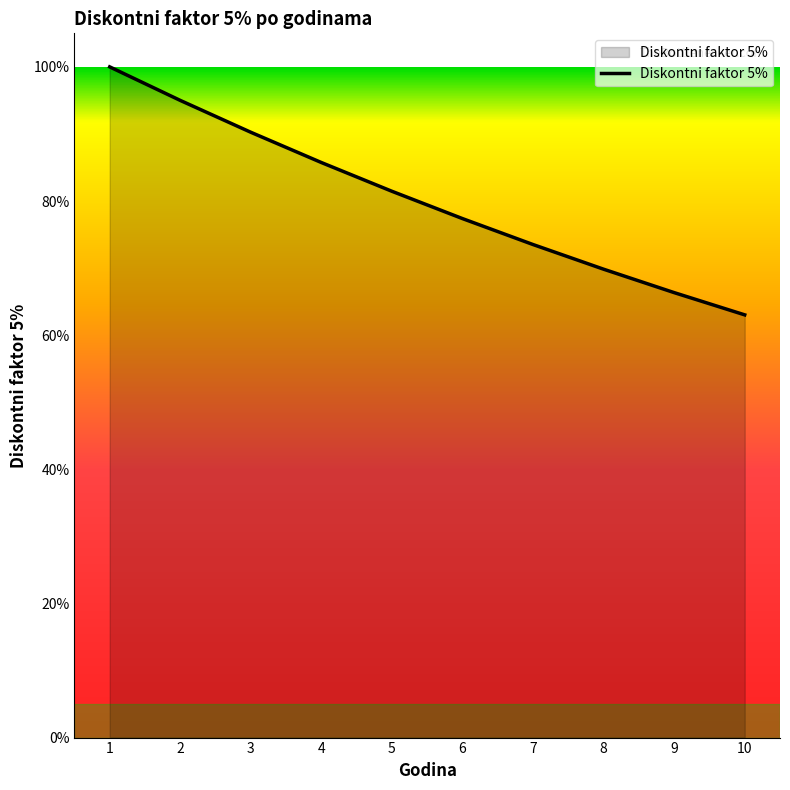

True or false: the data has more than 2 interior local peaks.

False